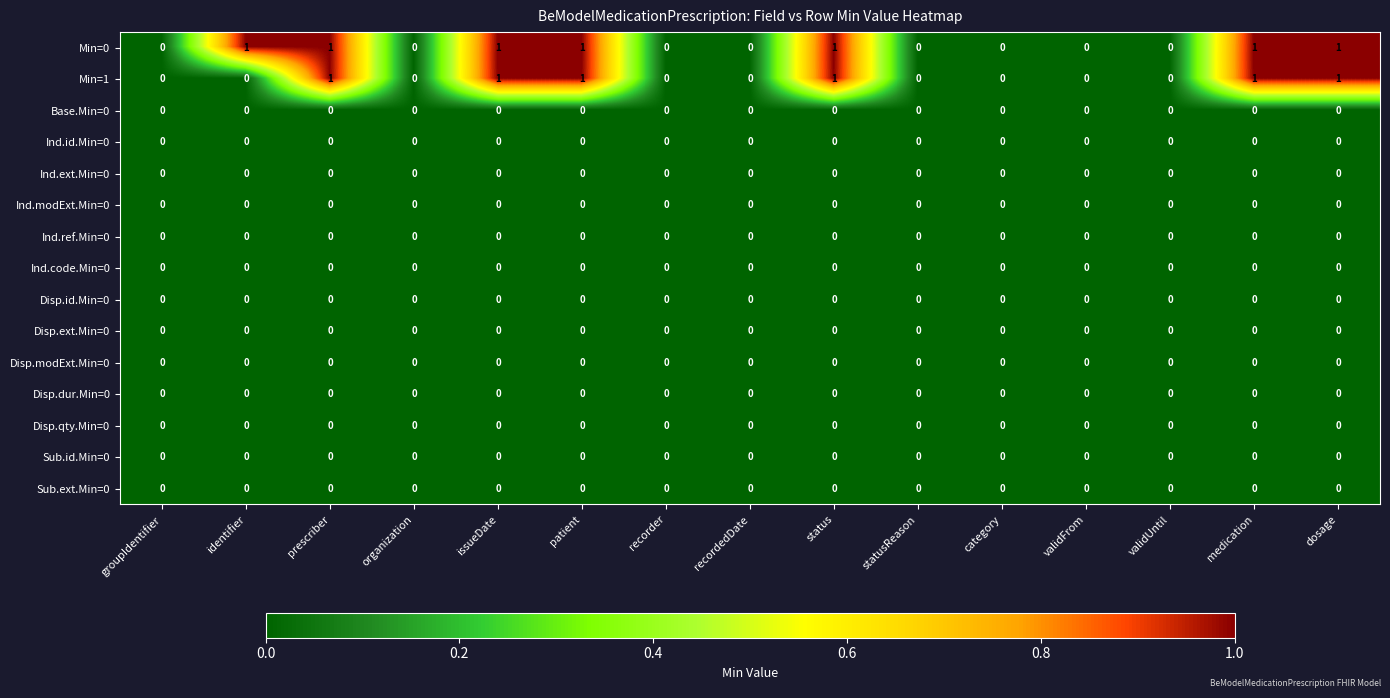

Which series has the largest total across all categories?

Min=0